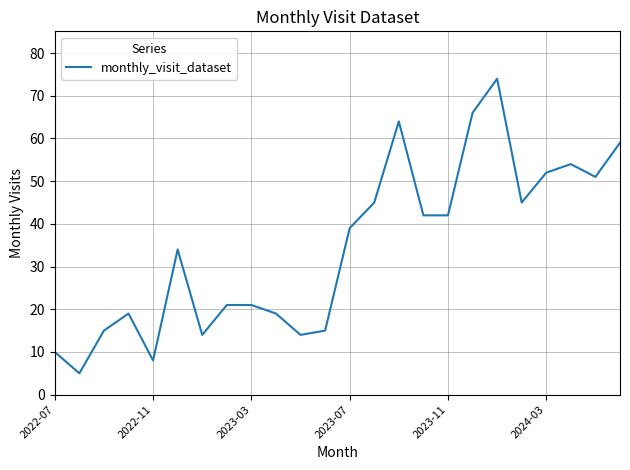

What is the smallest value displayed?

5